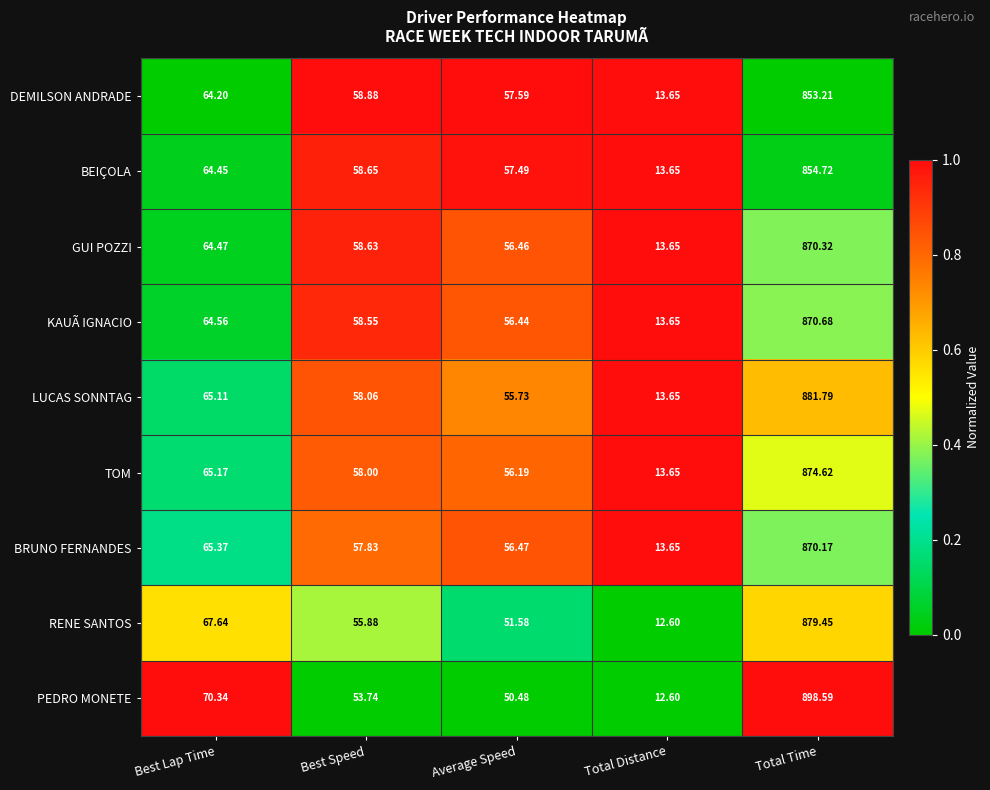

At which label is TOM closest to 444?

Best Lap Time